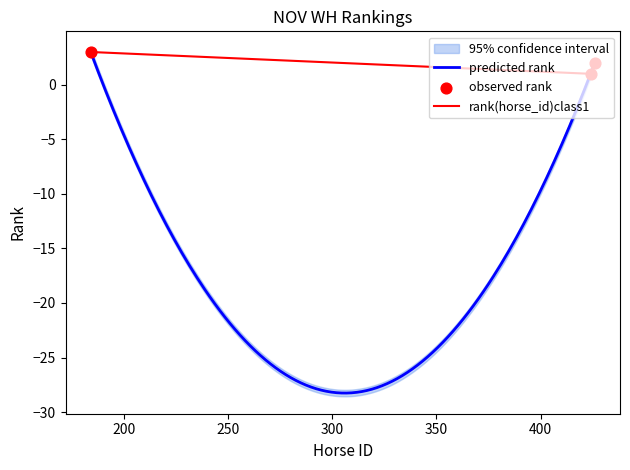

What is the maximum value for predicted rank?

3.0